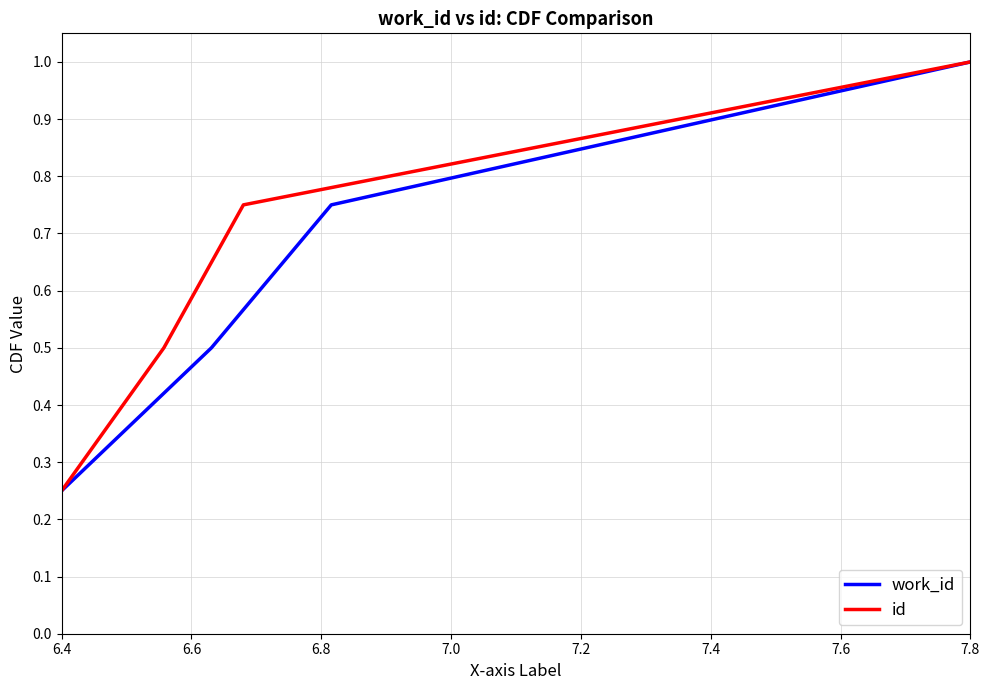

Reading left to right, transcribe all the data shown in this chart.

work_id: 0.2	0.5	0.8	1.0
id: 0.2	0.5	0.8	1.0